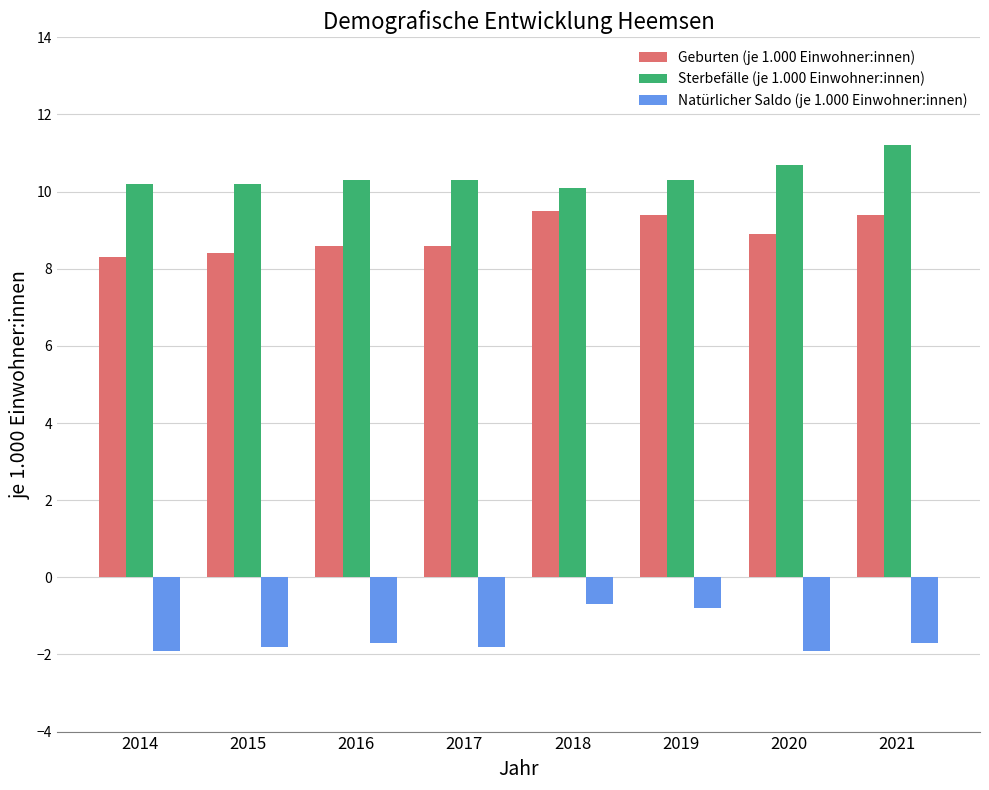

What is the value of the Natürlicher Saldo (je 1.000 Einwohner:innen) bar at the 5th from the left?

-0.7